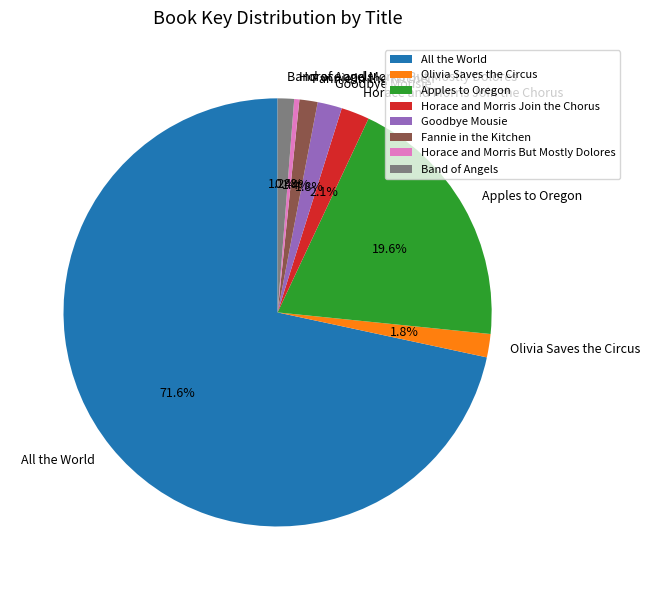

Is there a majority slice in this chart?

Yes